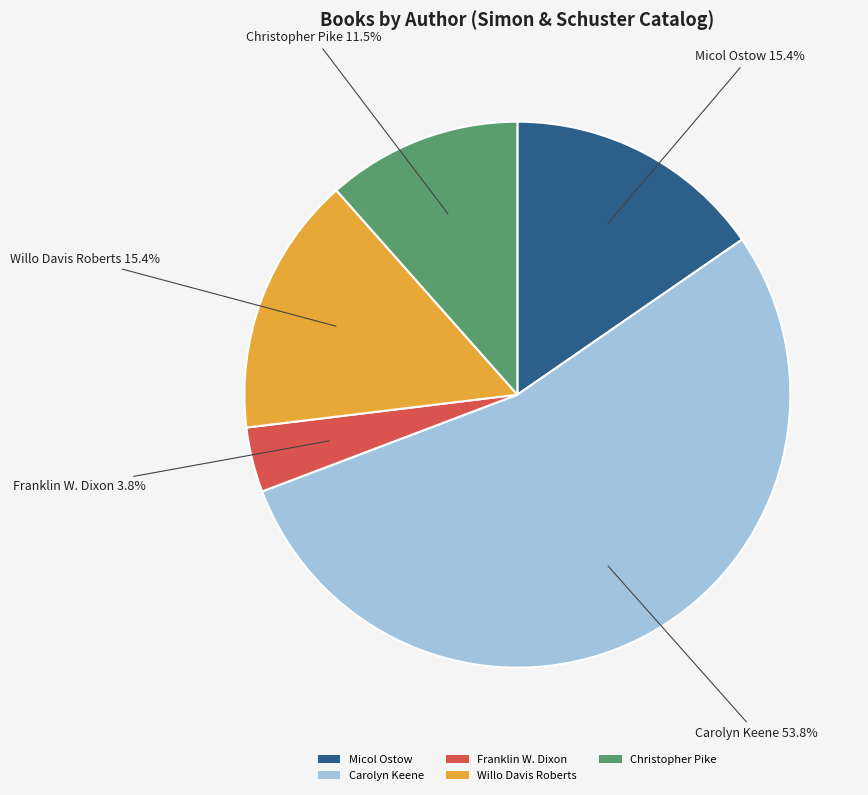

Is Carolyn Keene the majority of the pie?

Yes